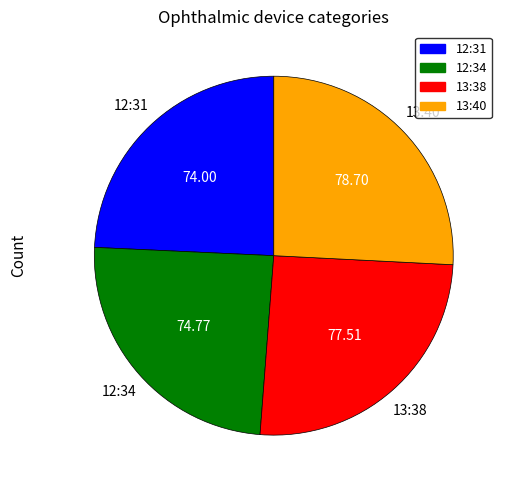

Is there any slice that represents more than half of the pie?

No